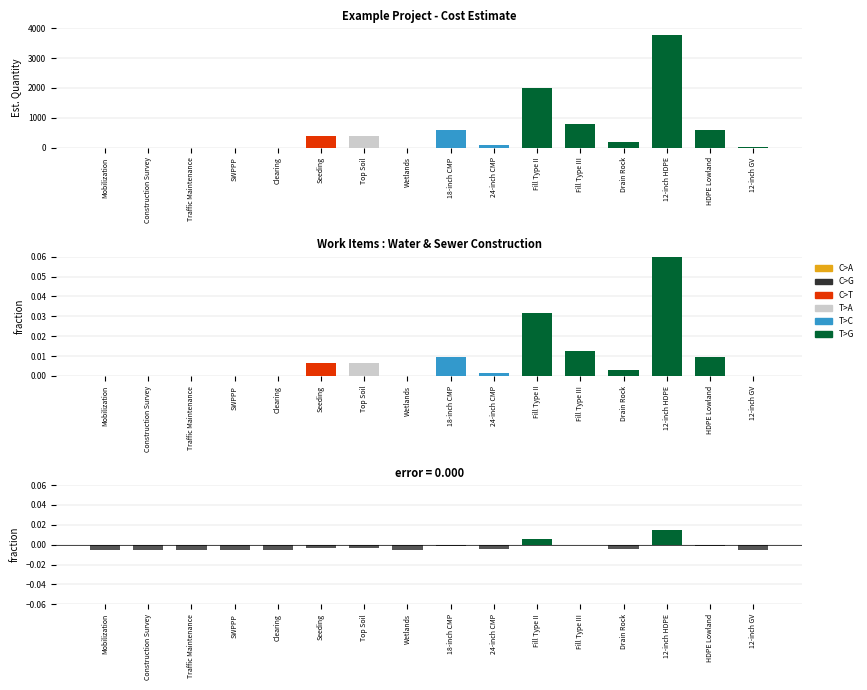

The Est. Quantity series shows 400.0 at Seeding. True or false?

True